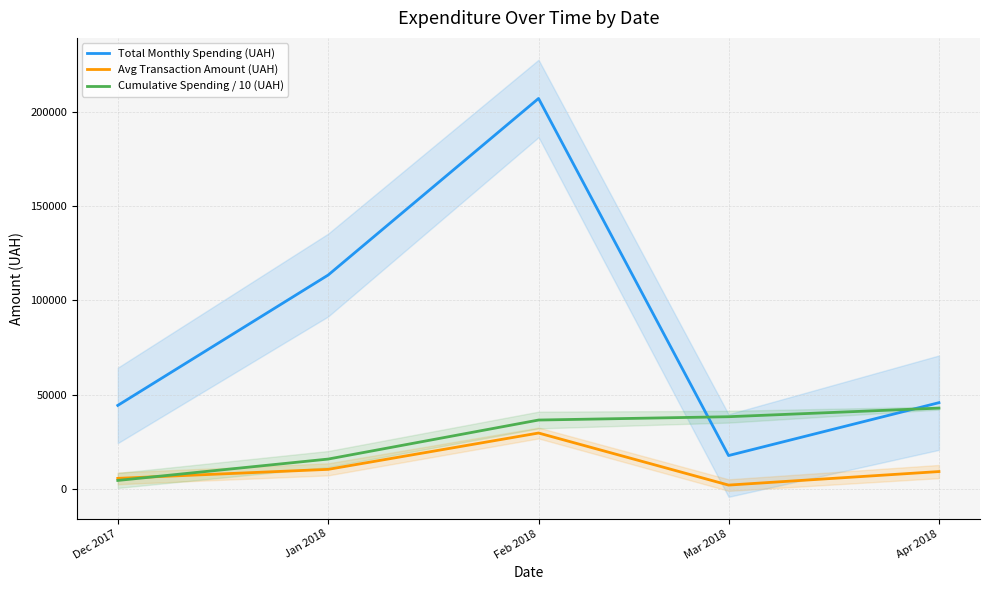

What is the average value of the Total Monthly Spending (UAH) series?

85658.6